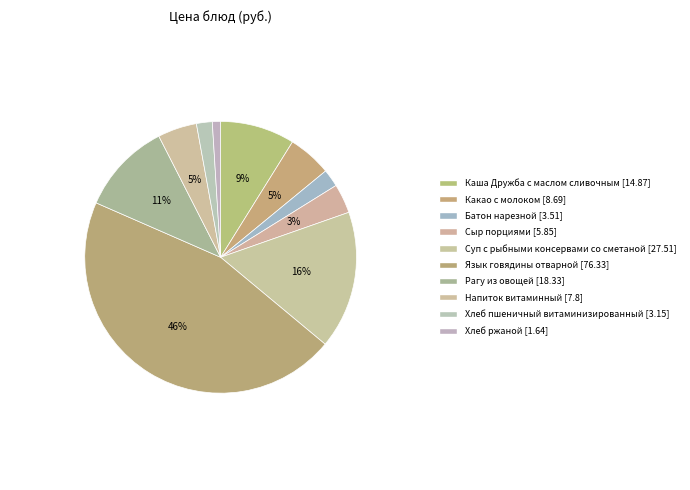

How many segments does this pie chart have?

10